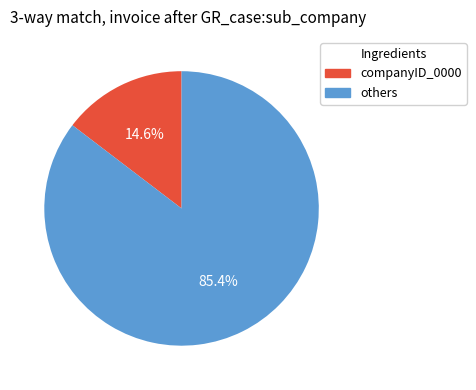

What portion of the pie excludes companyID_0000?

85.4%